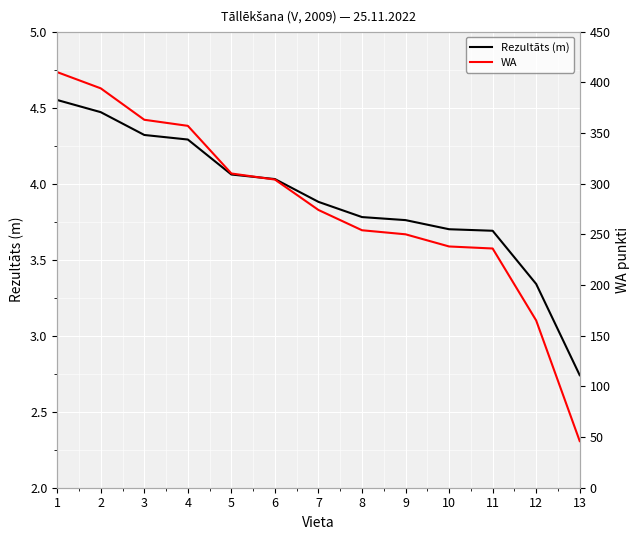

What is the value of the WA point at the 2nd from the left?

394.0